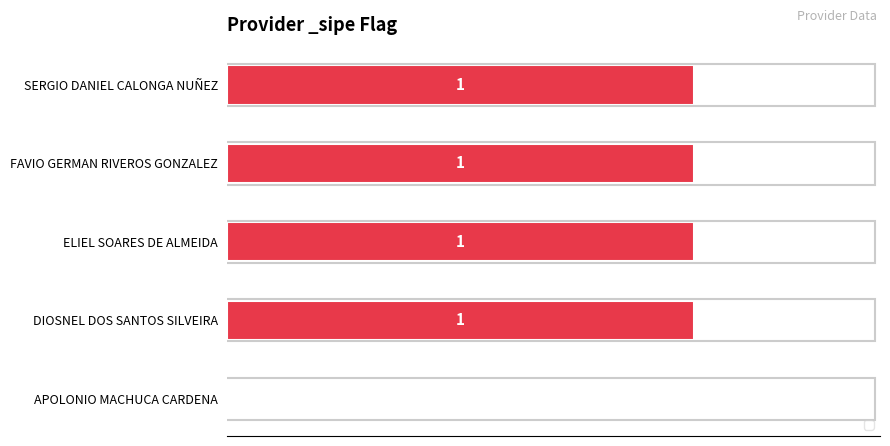

How many values are between 1 and 2?

4